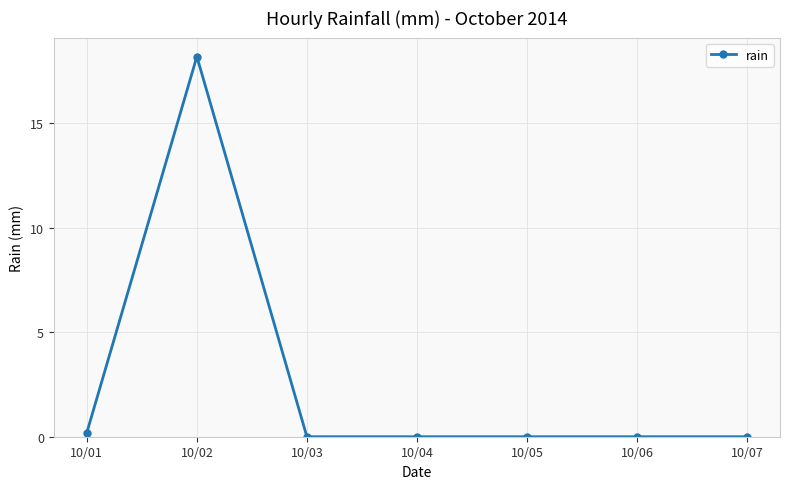

True or false: the data has more than 0 interior local peaks.

True